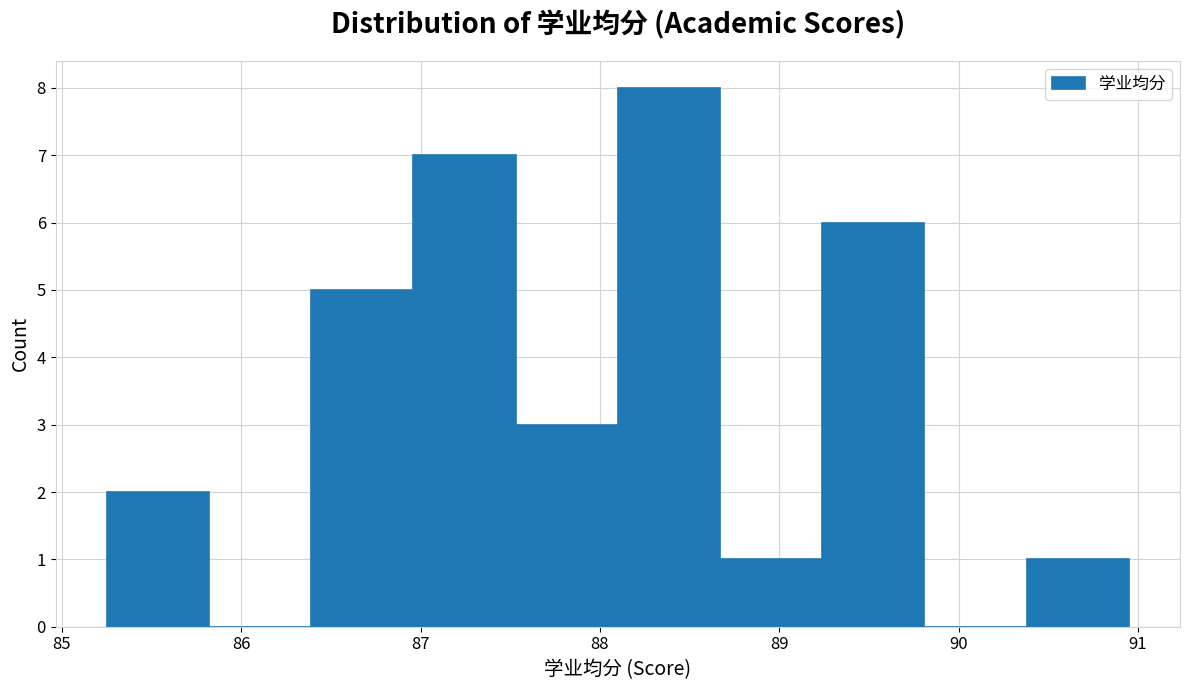

Reading left to right, transcribe this chart: for each bar, give the range it covers on the x-axis and its height. Neither the bar edges nor the heights are printed on the chart, so give them approximately, as read against the axes.

85.25 to 85.82: 2
85.82 to 86.39: 0
86.39 to 86.96: 5
86.96 to 87.53: 7
87.53 to 88.10: 3
88.10 to 88.67: 8
88.67 to 89.24: 1
89.24 to 89.81: 6
89.81 to 90.38: 0
90.38 to 90.95: 1